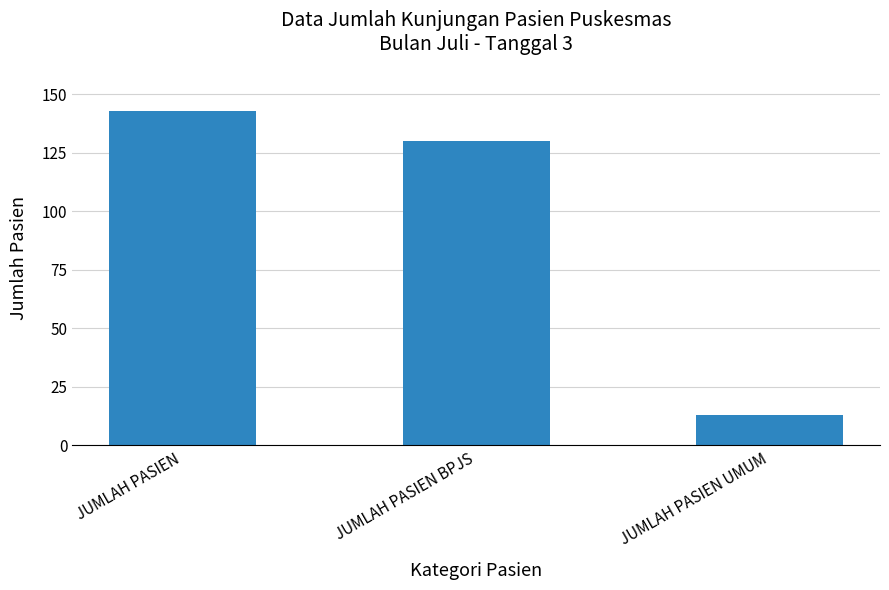

Are the bars horizontal?

No